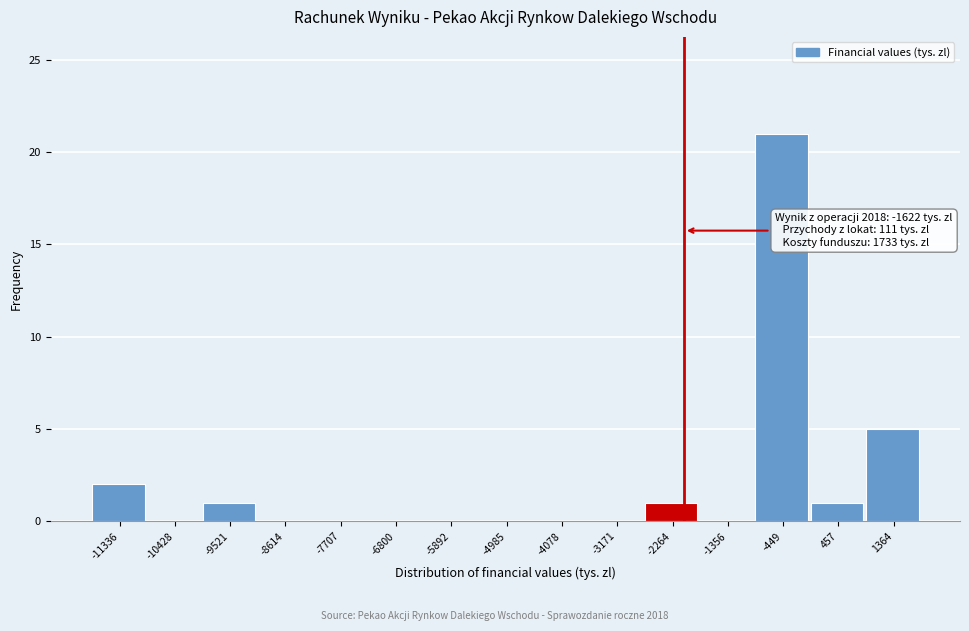

Reading left to right, extract all data points from this chart.

-11336=2	-10428=0	-9521=1	-8614=0	-7707=0	-6800=0	-5892=0	-4985=0	-4078=0	-3171=0	-2264=1	-1356=0	-449=21	457=1	1364=5